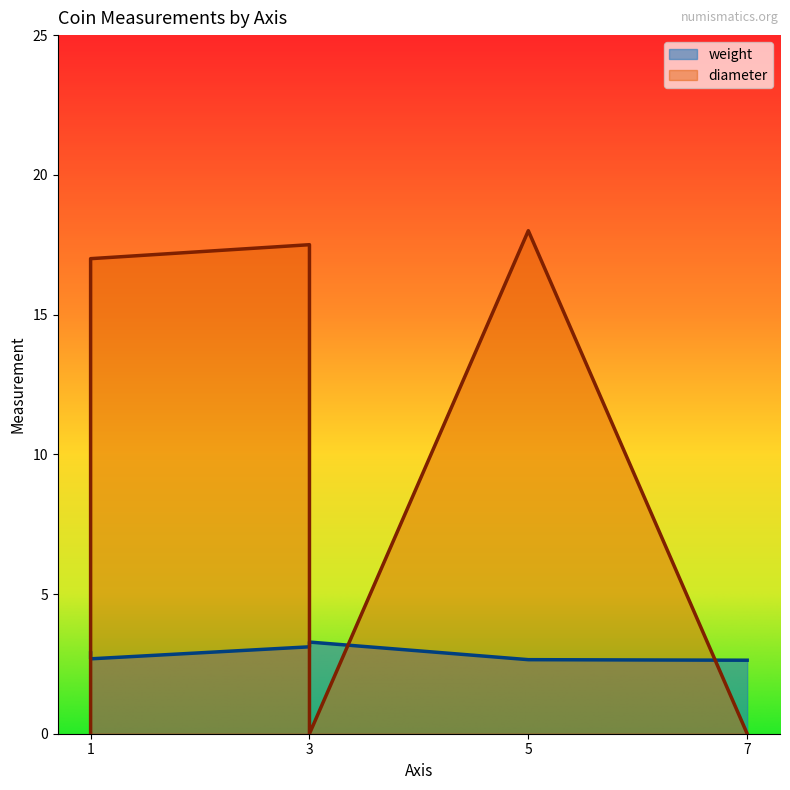

What is the total value across all series at 3?

20.6